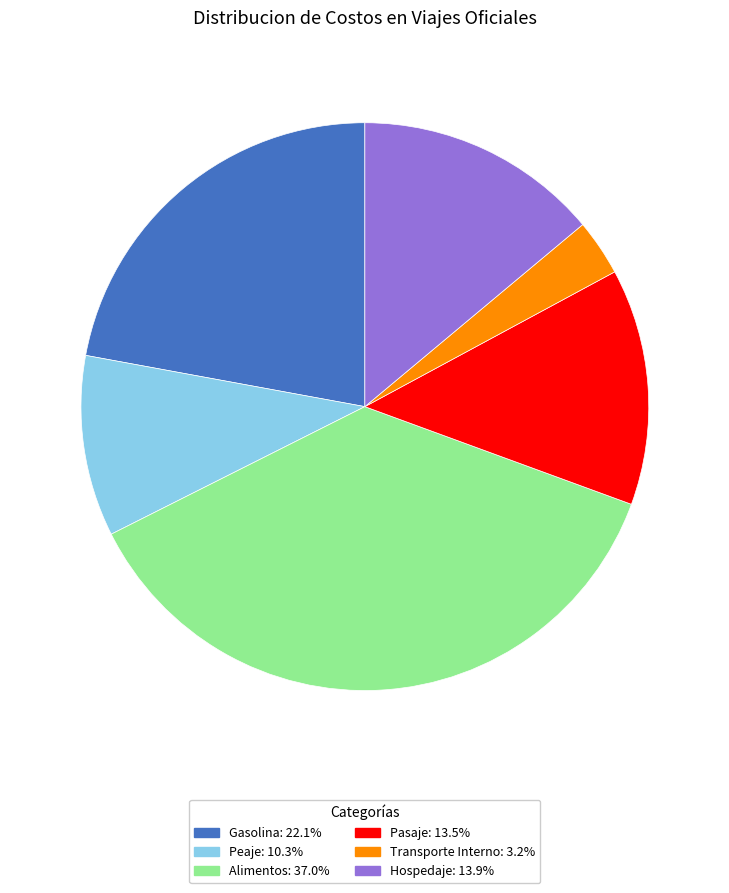

Is Hospedaje the majority of the pie?

No